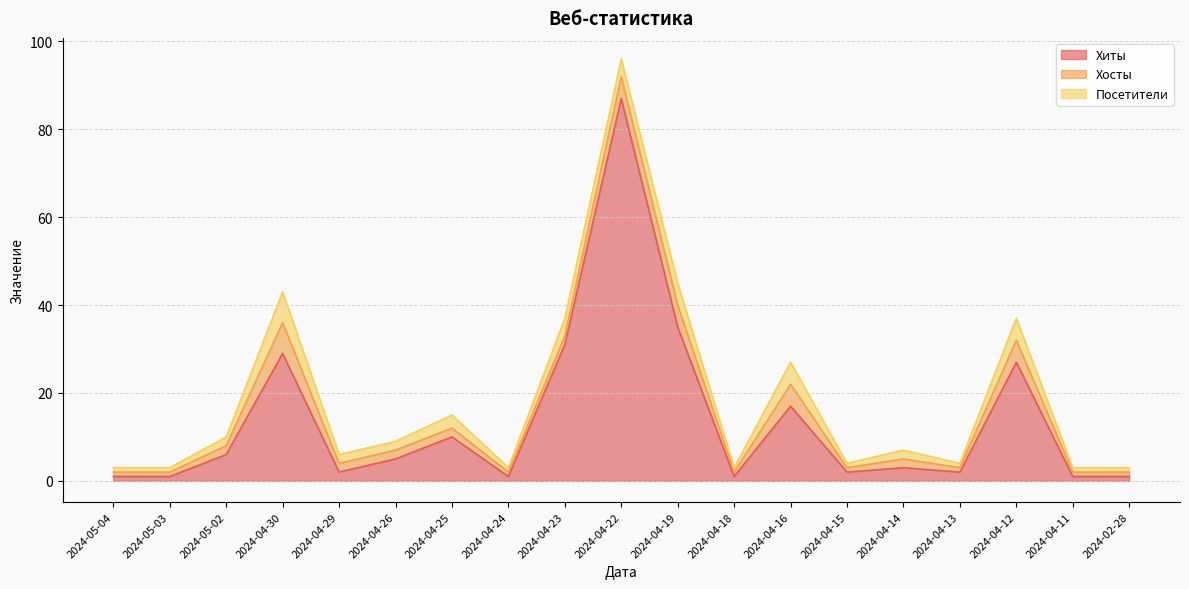

What is the total value across all series at 2024-02-28?

3